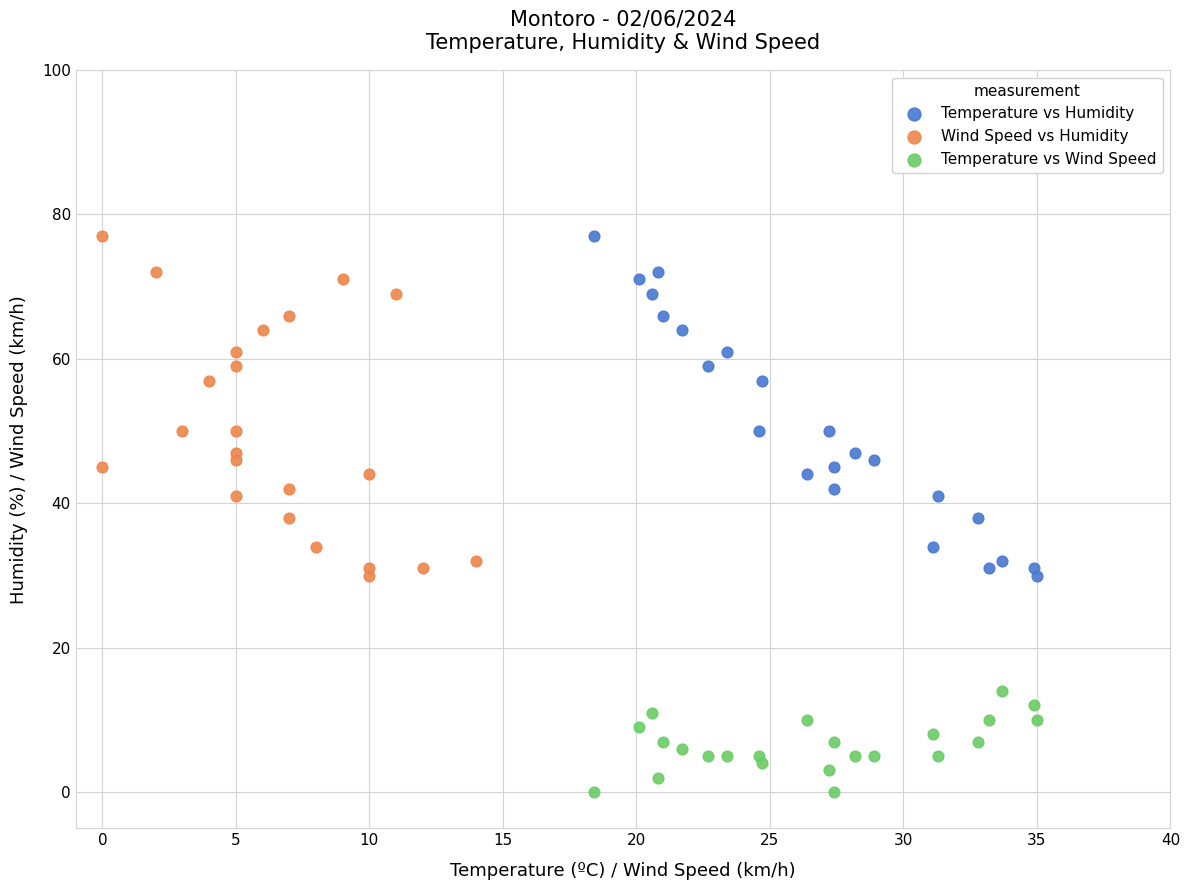

Which series contains the lowest Y value?

Temperature vs Wind Speed